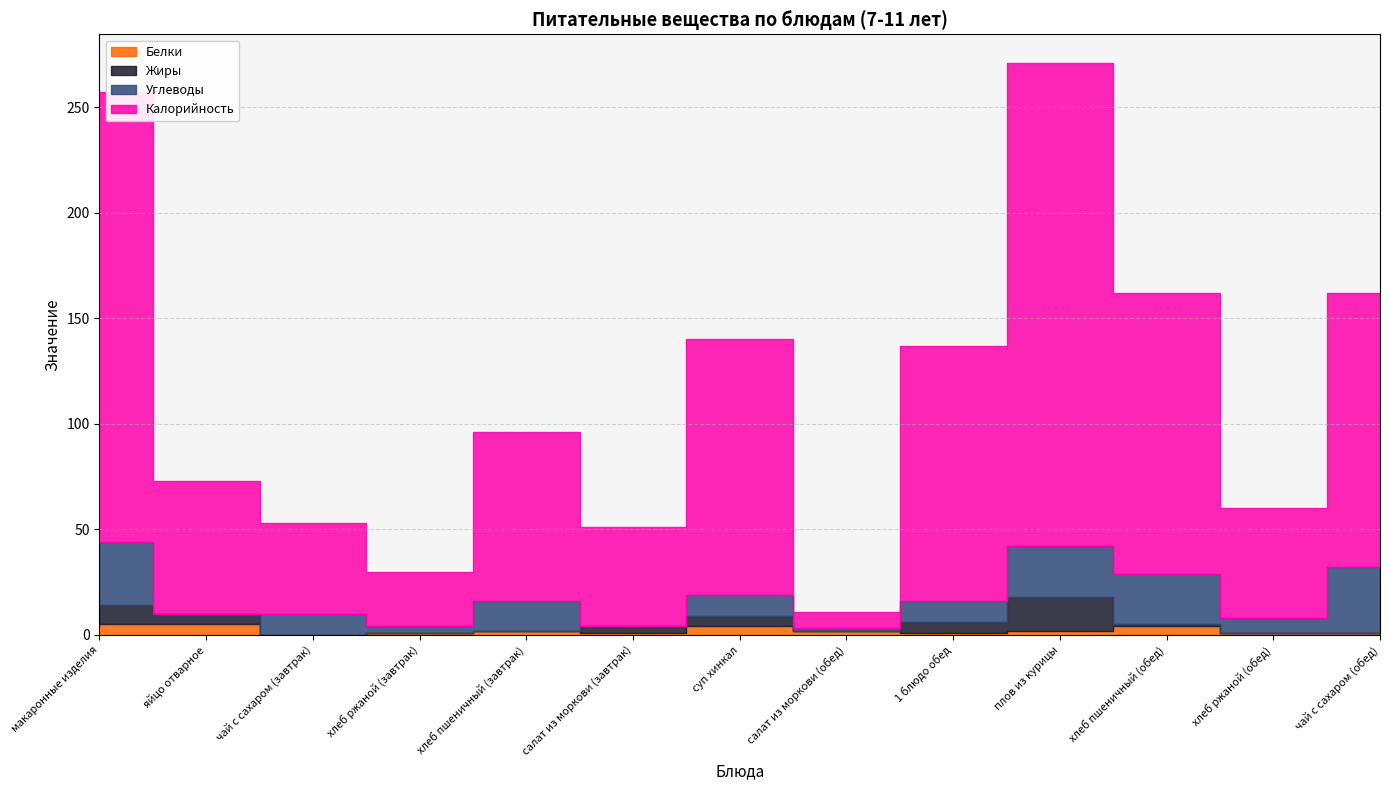

True or false: Калорийность and Белки intersect in this chart.

False